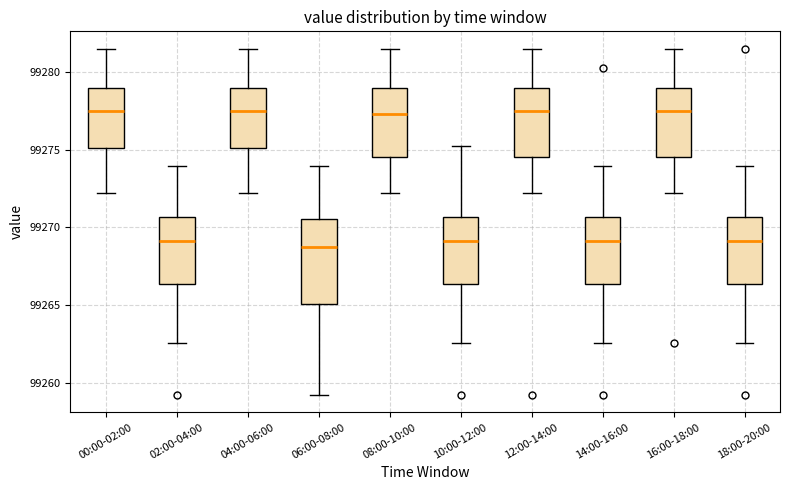

Reading left to right, read every box against the y-axis: the position of its median line, the range the box covers, and the ends of its whiskers. The values are not printed on the chart, so give them approximately, as read against the axis.

00:00-02:00: median 99277.5, box 99275.0 to 99279.0, whiskers 99272.0 to 99281.5
02:00-04:00: median 99269.0, box 99266.5 to 99270.5, whiskers 99262.5 to 99274.0
04:00-06:00: median 99277.5, box 99275.0 to 99279.0, whiskers 99272.0 to 99281.5
06:00-08:00: median 99268.5, box 99265.0 to 99270.5, whiskers 99259.0 to 99274.0
08:00-10:00: median 99277.5, box 99274.5 to 99279.0, whiskers 99272.0 to 99281.5
10:00-12:00: median 99269.0, box 99266.5 to 99270.5, whiskers 99262.5 to 99275.0
12:00-14:00: median 99277.5, box 99274.5 to 99279.0, whiskers 99272.0 to 99281.5
14:00-16:00: median 99269.0, box 99266.5 to 99270.5, whiskers 99262.5 to 99274.0
16:00-18:00: median 99277.5, box 99274.5 to 99279.0, whiskers 99272.0 to 99281.5
18:00-20:00: median 99269.0, box 99266.5 to 99270.5, whiskers 99262.5 to 99274.0